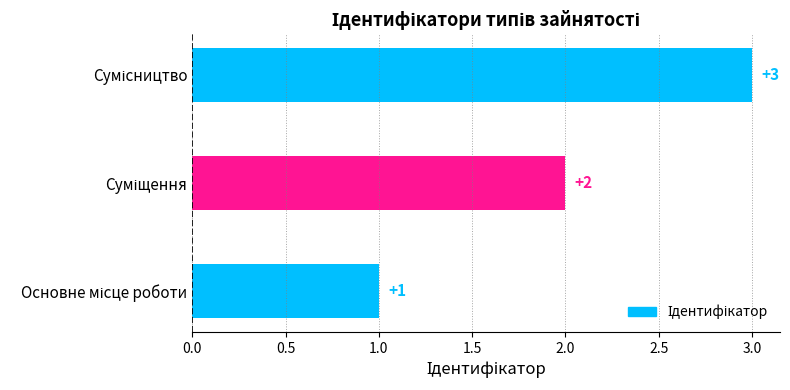

Count the values in the range 1 to 3.

3